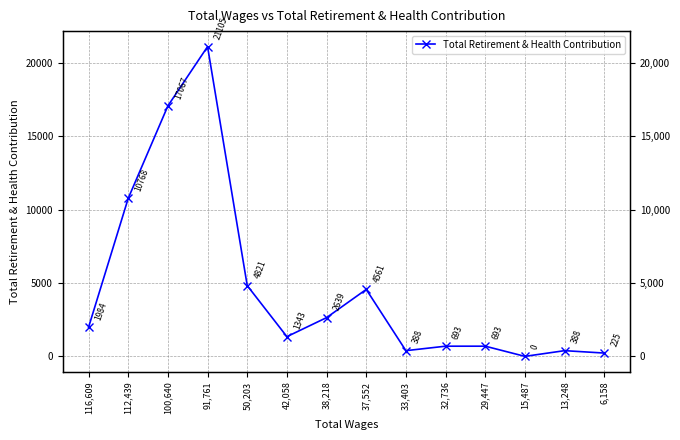

List the labels in order of value, largest first.

91,761, 100,640, 112,439, 50,203, 37,552, 38,218, 116,609, 42,058, 32,736, 29,447, 33,403, 13,248, 6,158, 15,487